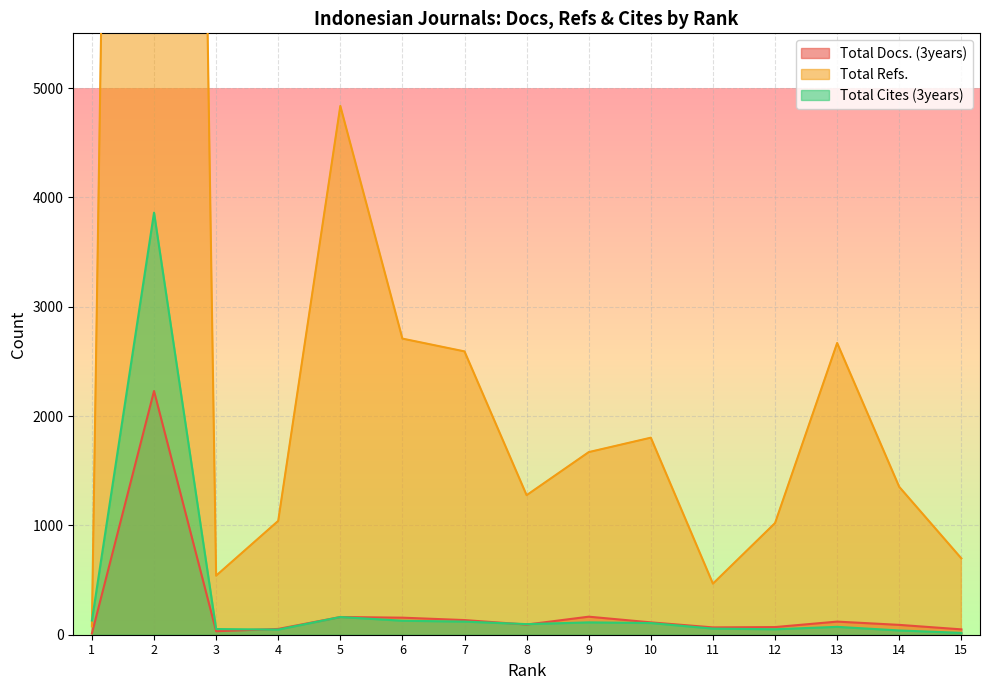

How many lines are shown in the chart?

3